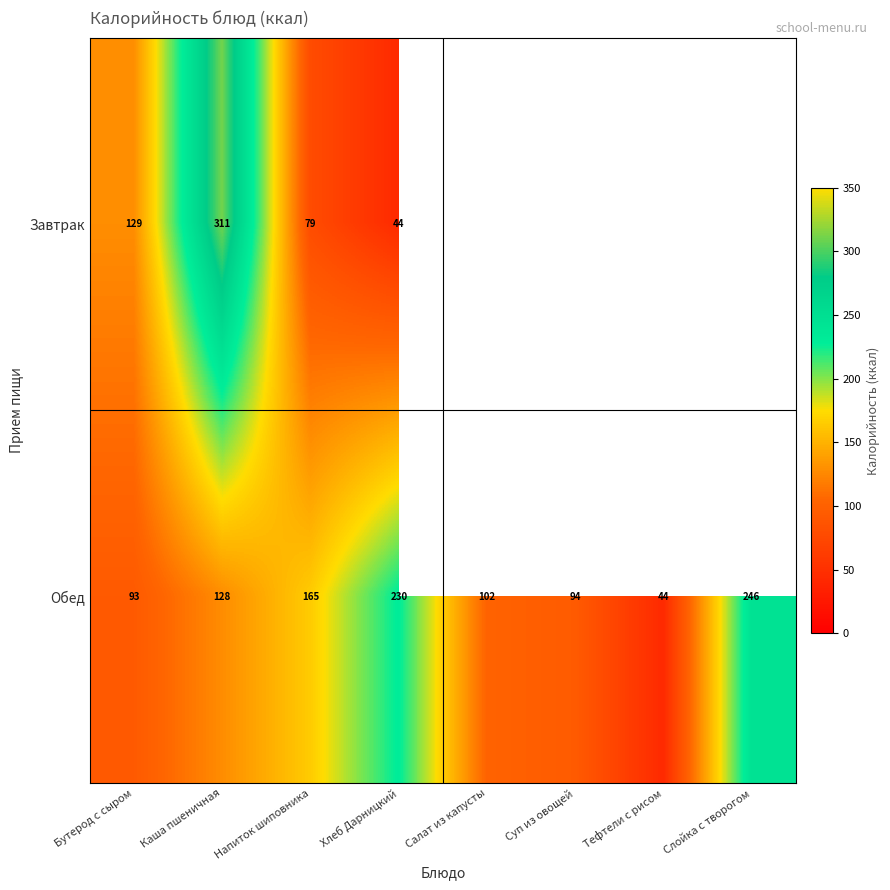

Which category has the lowest value in the Обед series?

Тефтели с рисом